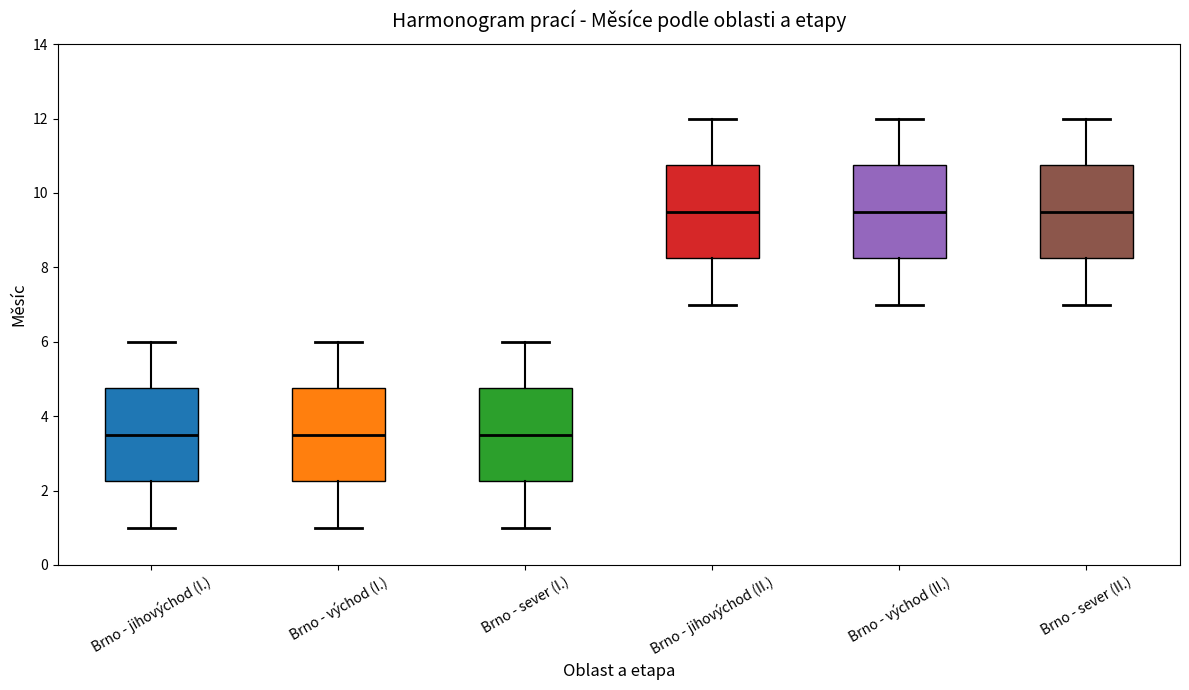

Reading left to right, read every box against the y-axis: the position of its median line, the range the box covers, and the ends of its whiskers. The values are not printed on the chart, so give them approximately, as read against the axis.

Brno - jihovýchod (I.): median 3.6, box 2.2 to 4.8, whiskers 1.0 to 6.0
Brno - východ (I.): median 3.6, box 2.2 to 4.8, whiskers 1.0 to 6.0
Brno - sever (I.): median 3.6, box 2.2 to 4.8, whiskers 1.0 to 6.0
Brno - jihovýchod (II.): median 9.6, box 8.2 to 10.8, whiskers 7.0 to 12.0
Brno - východ (II.): median 9.6, box 8.2 to 10.8, whiskers 7.0 to 12.0
Brno - sever (II.): median 9.6, box 8.2 to 10.8, whiskers 7.0 to 12.0